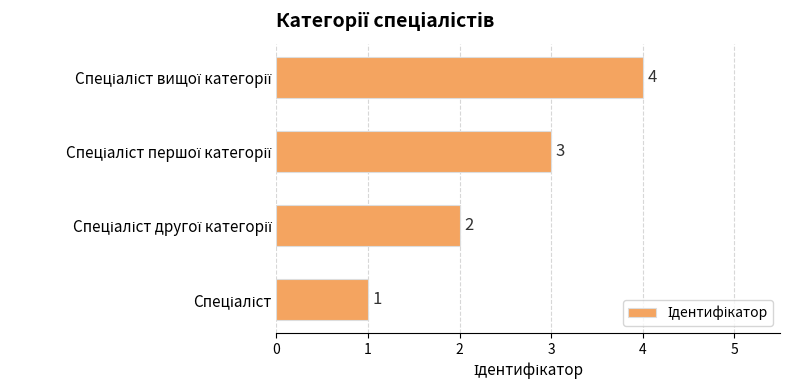

What is the sum of all values?

10